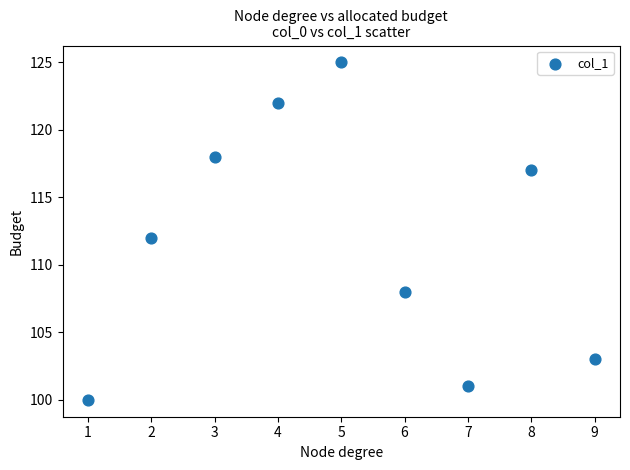

What is the average X value?

5